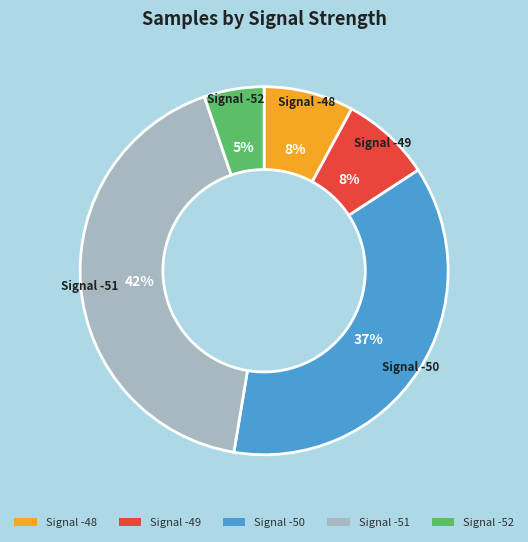

Is the sum of Signal -49 and Signal -52 greater than half?

No